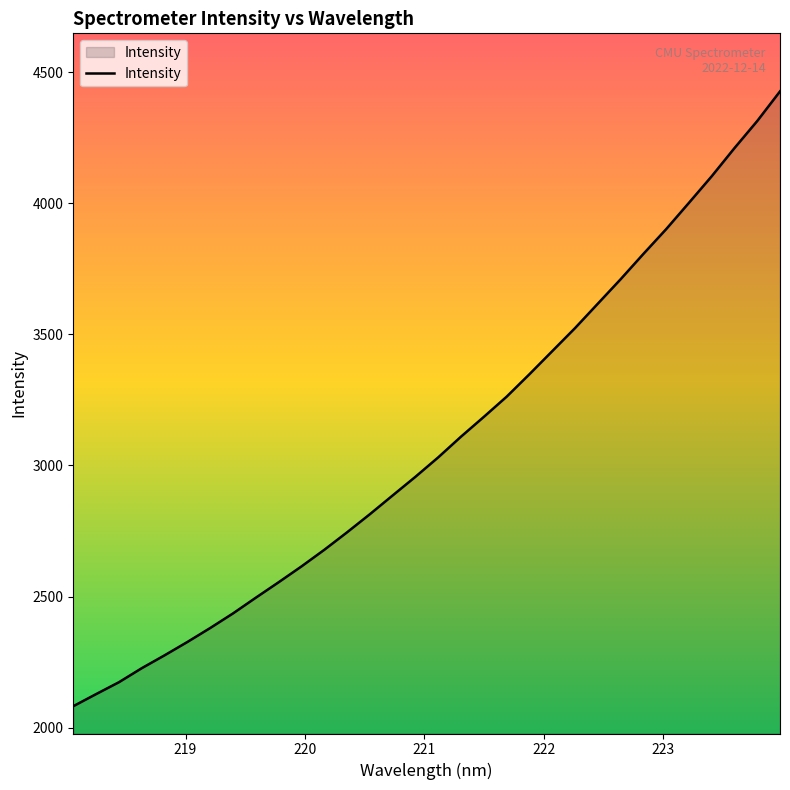

What is the minimum value shown in the chart?

2081.8